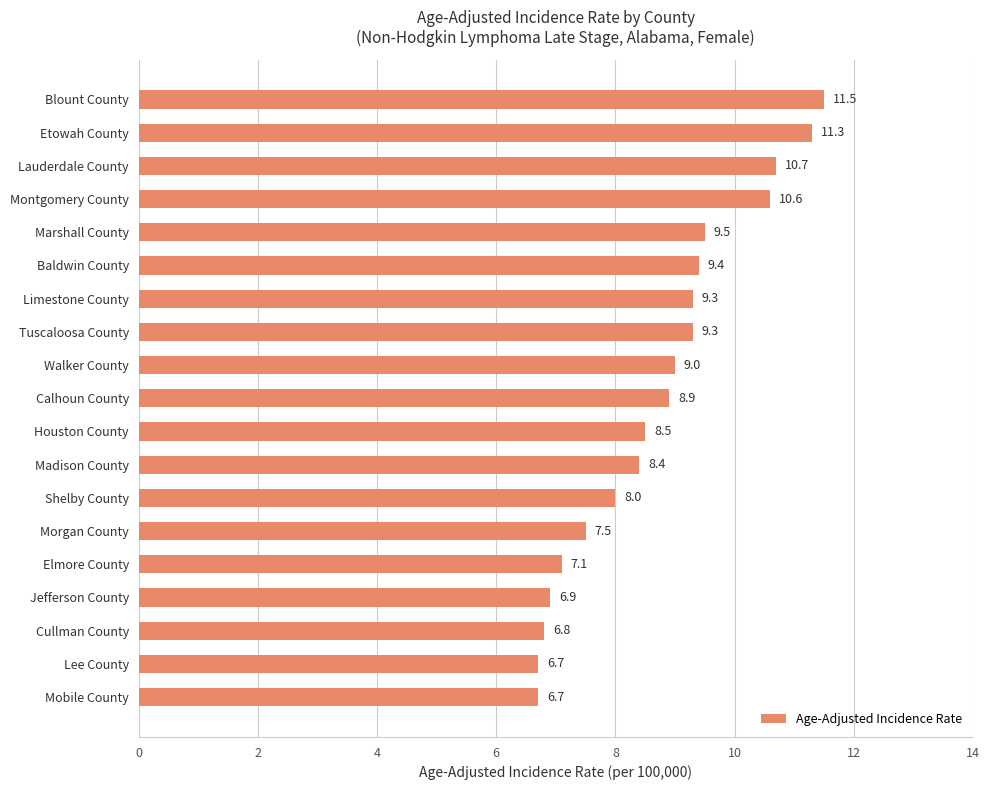

How many bars are there in total?

19